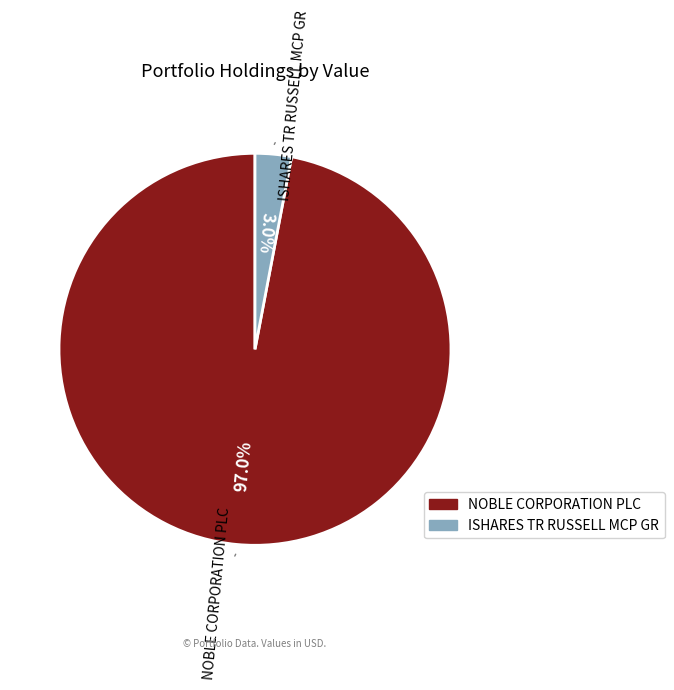

How many segments does this pie chart have?

2